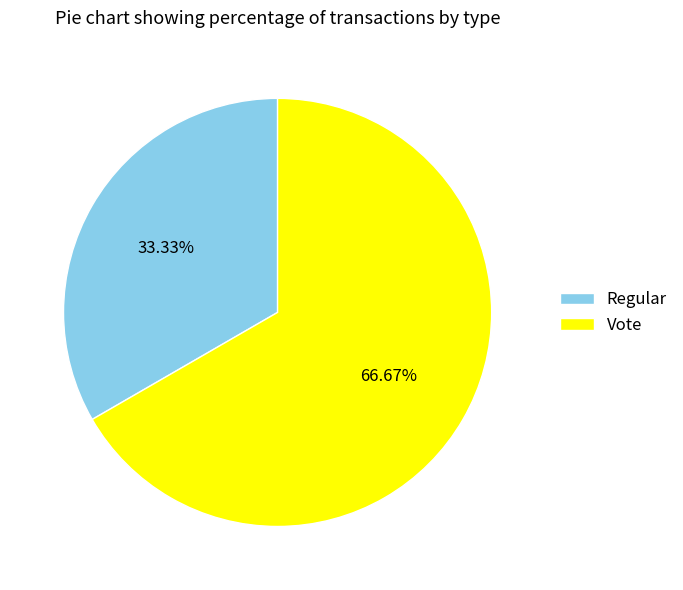

What percentage is the Vote slice, to the nearest percent?

67%